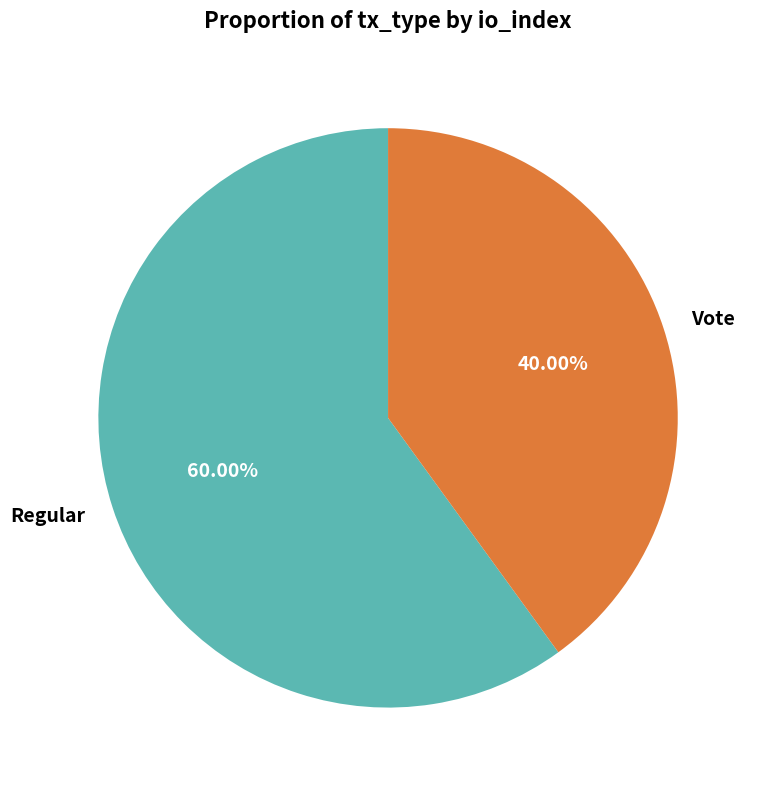

To the nearest percent, what is the difference between the Regular and Vote slice percentages?

20%